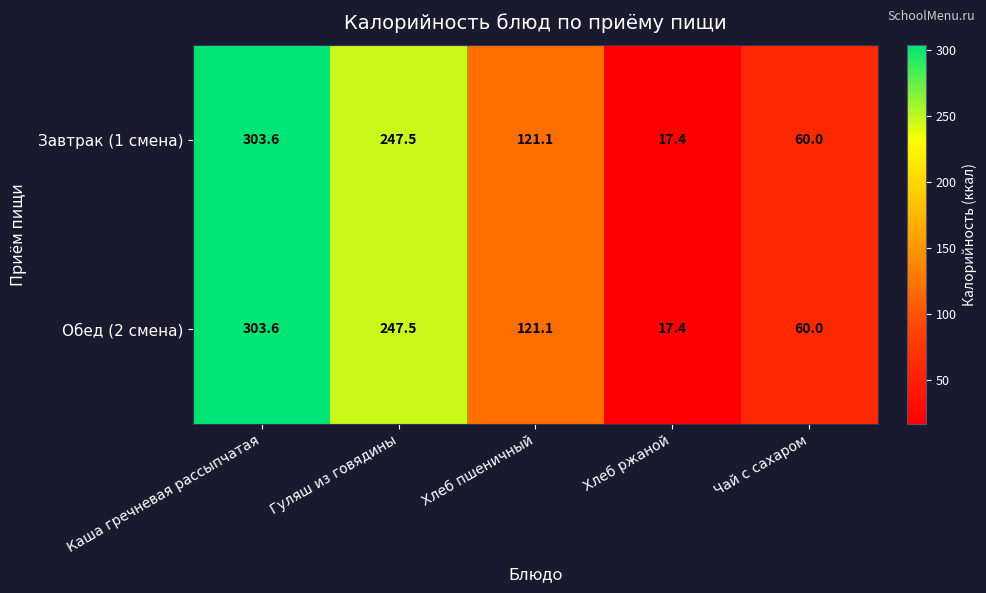

At which label does Обед (2 смена) first exceed 121?

Каша гречневая рассыпчатая